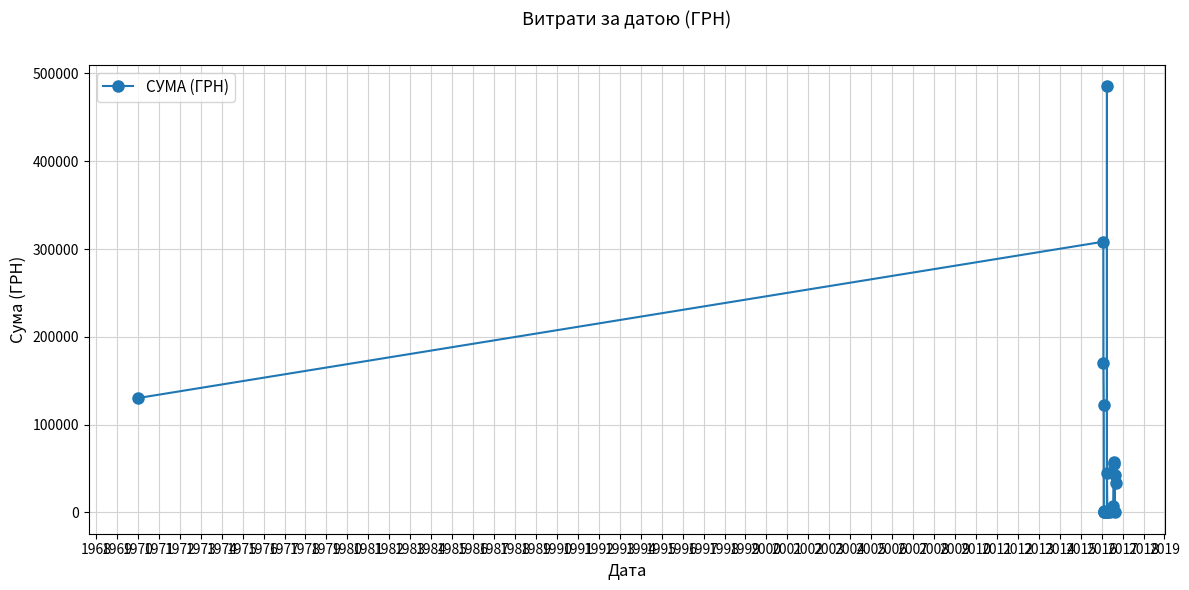

True or false: there are more than 1 points higher than both neighbors.

True